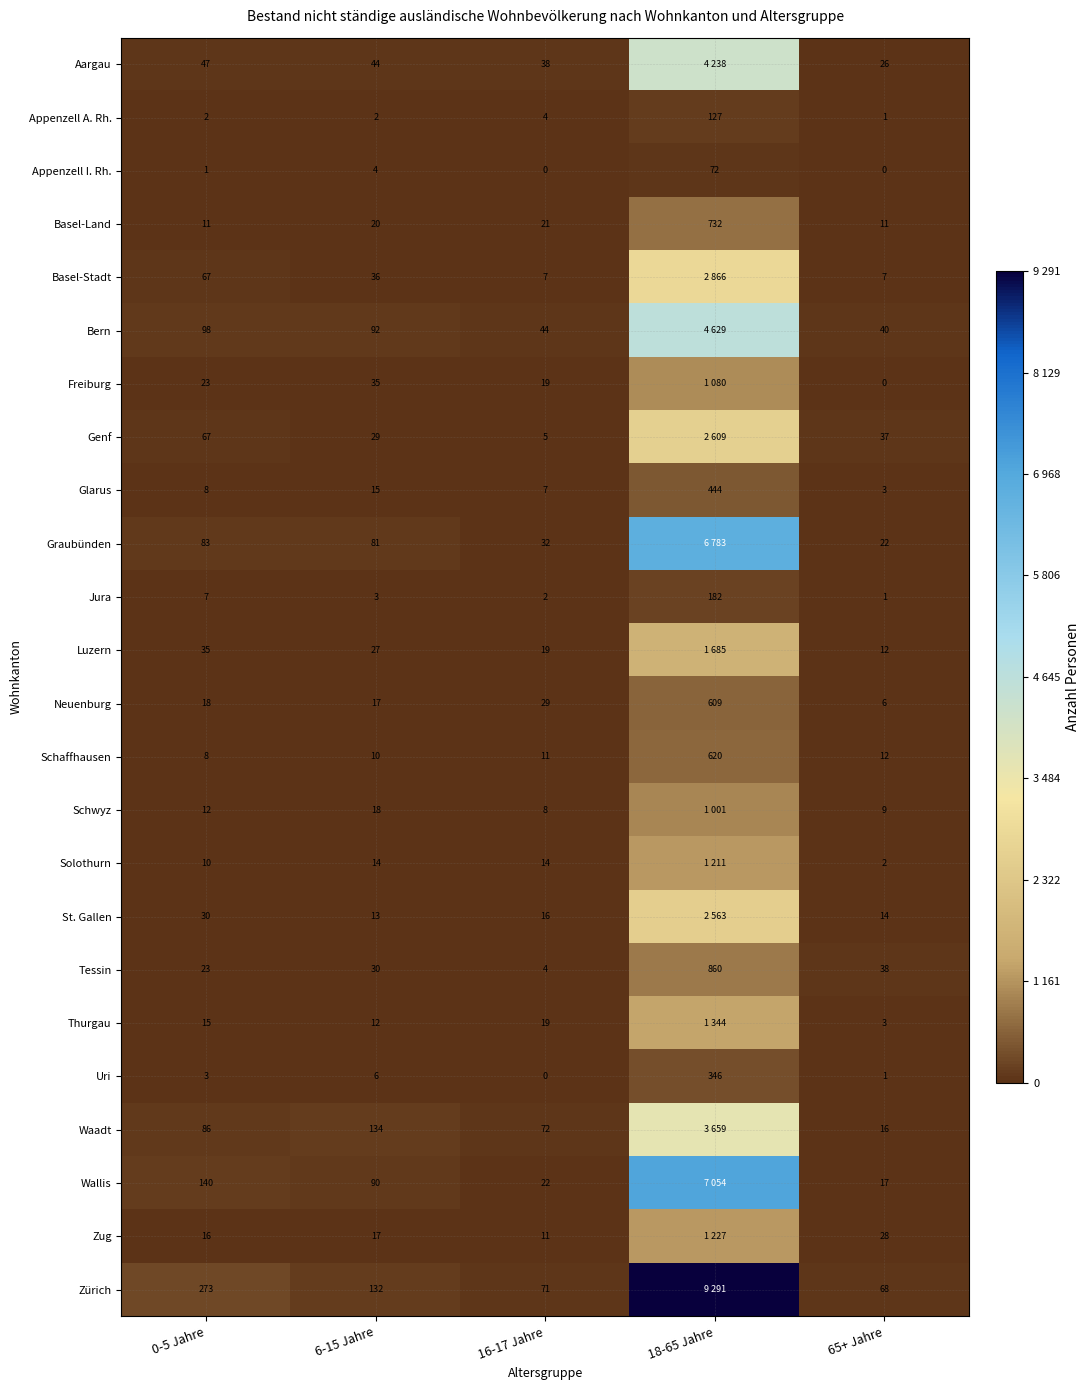

At how many categories does at least one series exceed 5165?

1